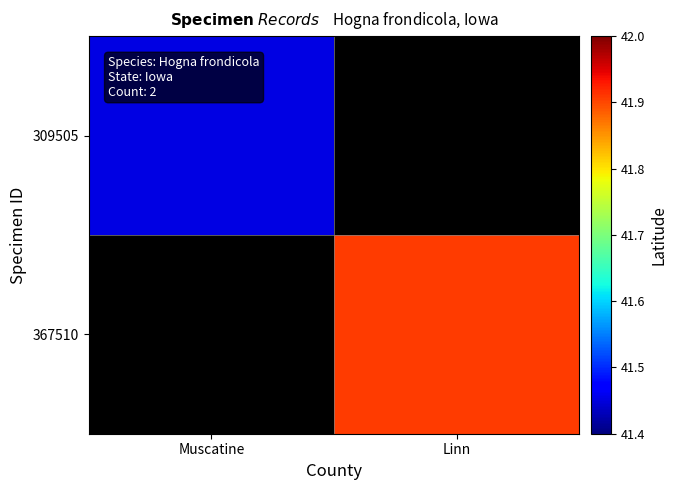

Count the number of categories in the chart.

2